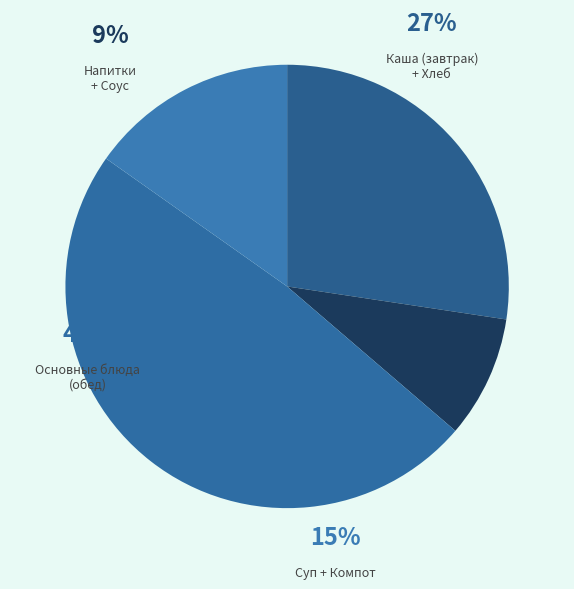

Between Компот из изюма and Суп крестьянский с крупой, which is larger?

Суп крестьянский с крупой